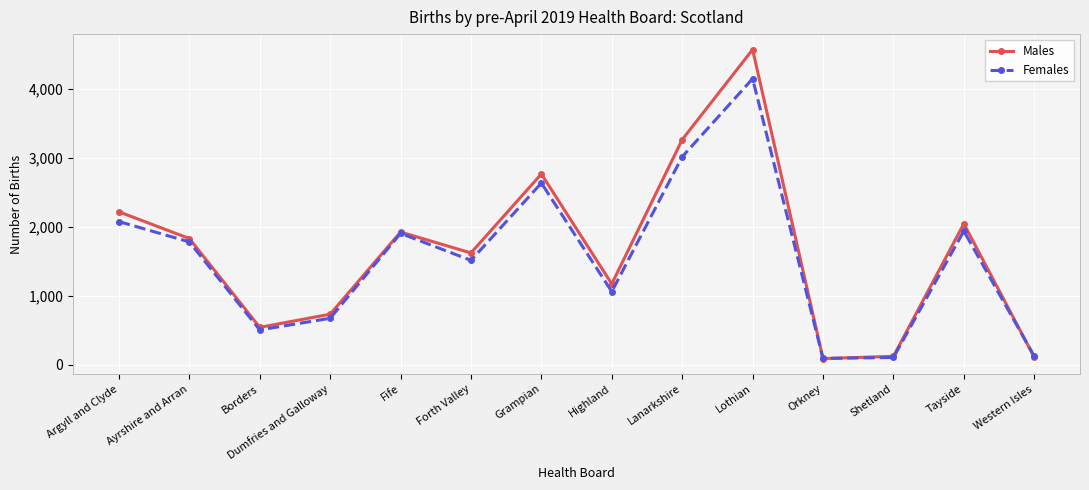

What is the value of the Males point at the 8th from the left?

1172